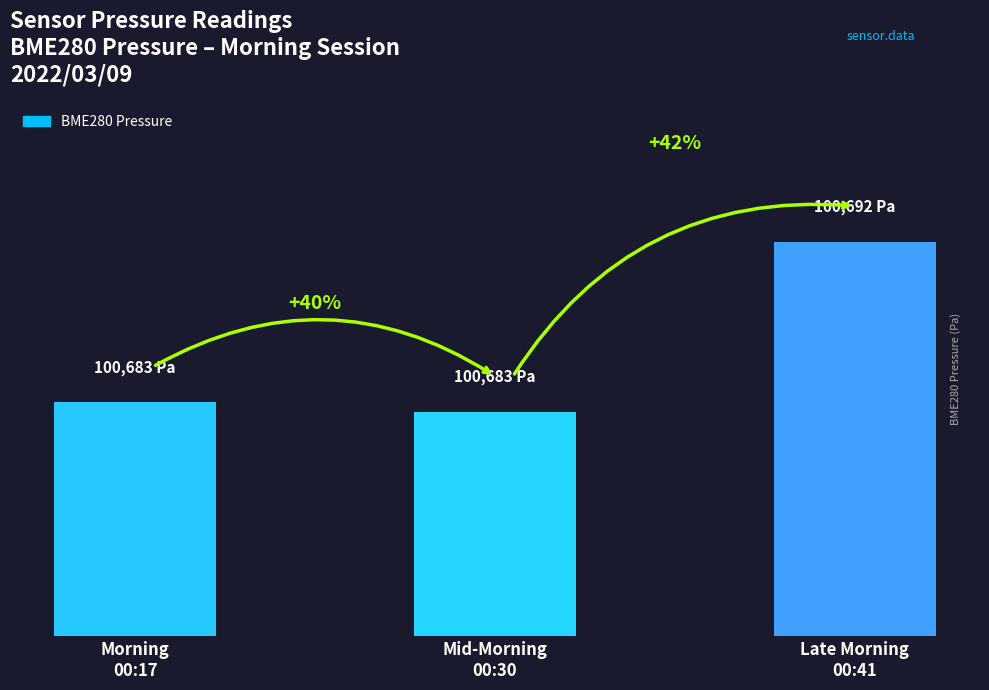

What is the change in value from Morning
00:17 to Mid-Morning
00:30?

-0.5